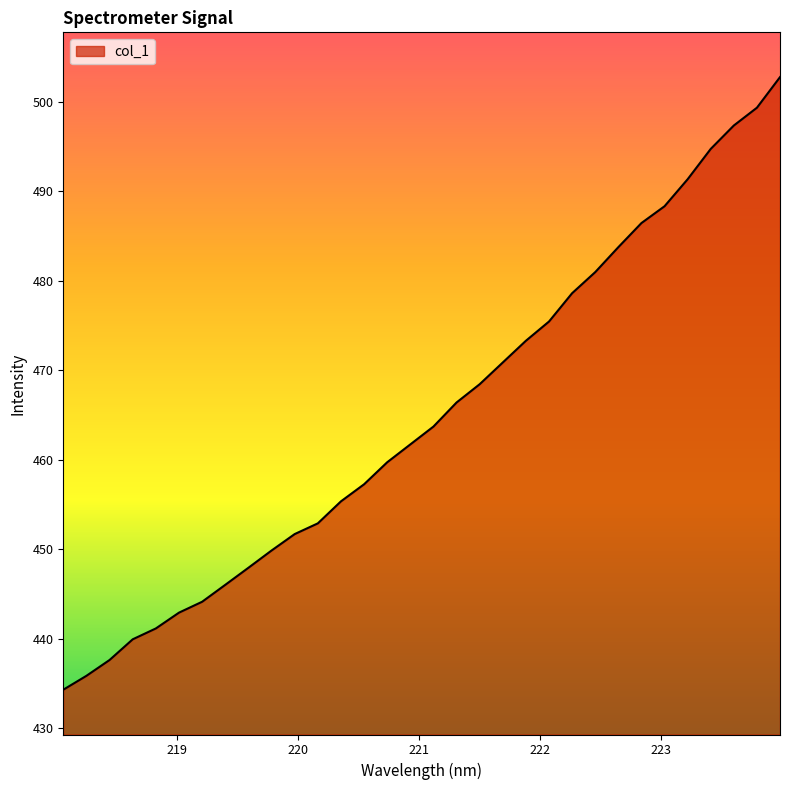

What is the minimum value shown in the chart?

434.3